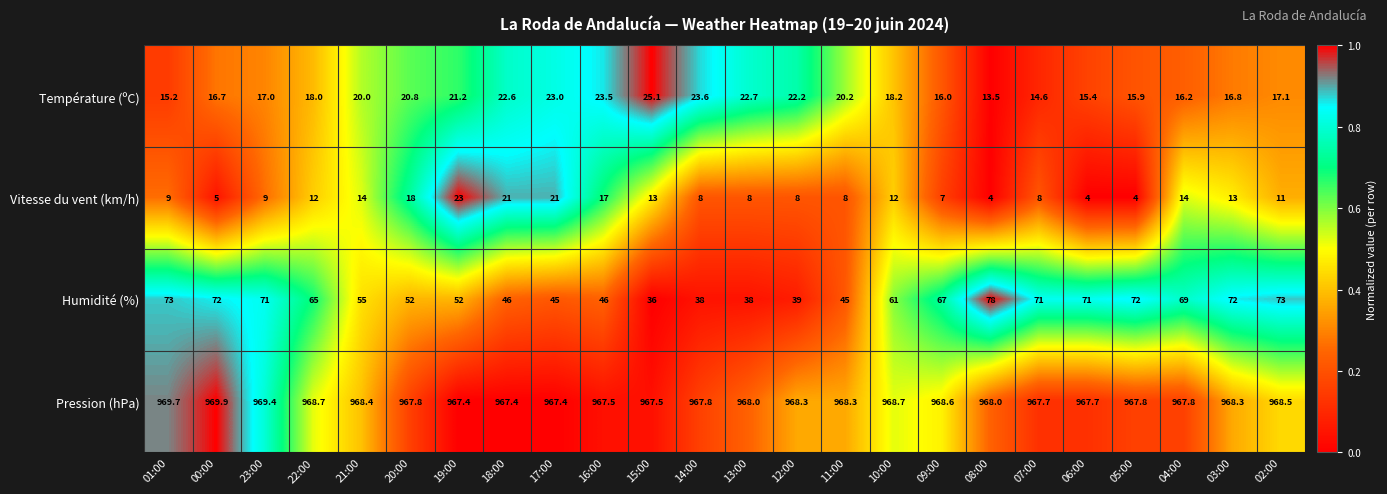

What is the maximum value shown in the chart?

969.9